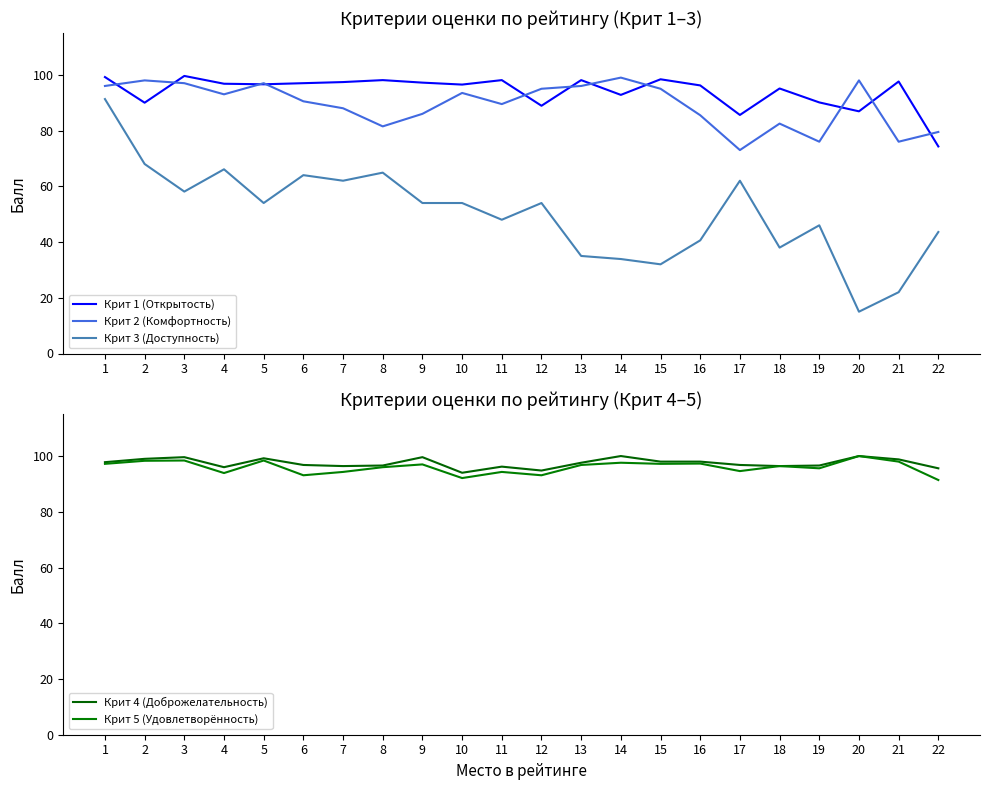

What is the difference between the maximum and minimum values in the Крит 3 (Доступность) series?

76.3